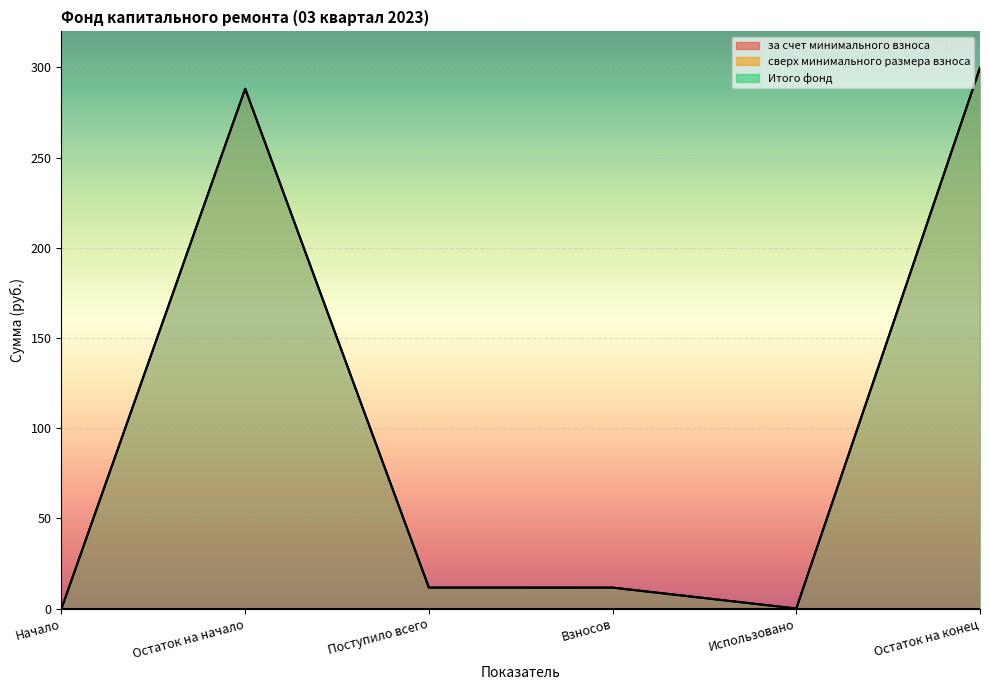

What is the difference between the maximum and minimum values in the за счет минимального взноса series?

299.8